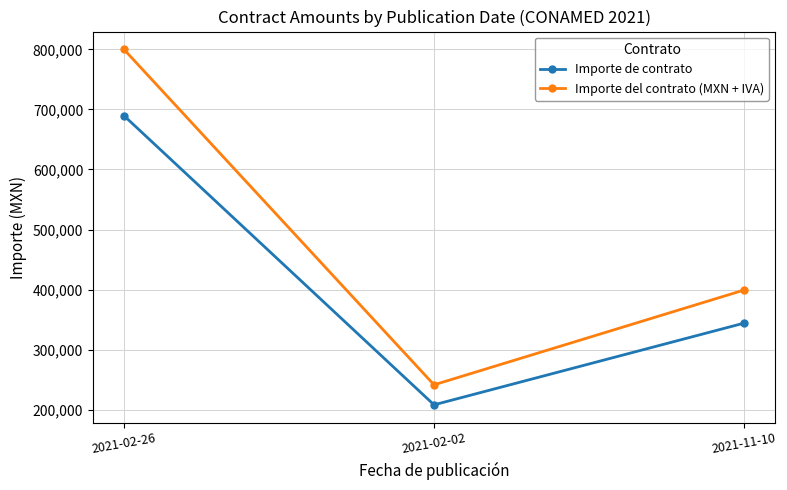

True or false: Importe de contrato has a value of 320891.2 at 2021-02-26.

False